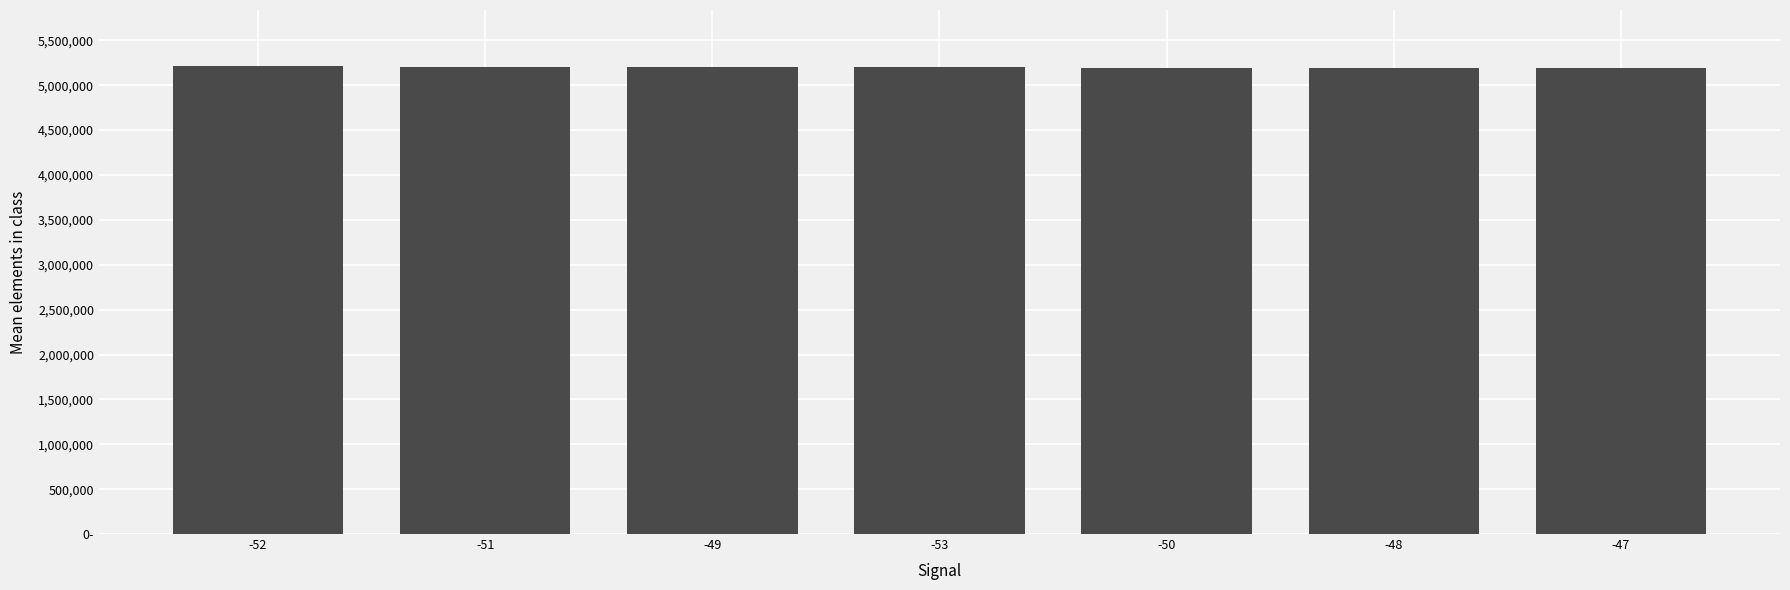

What is the ratio of the value at -53 to the value at -48?

1.0